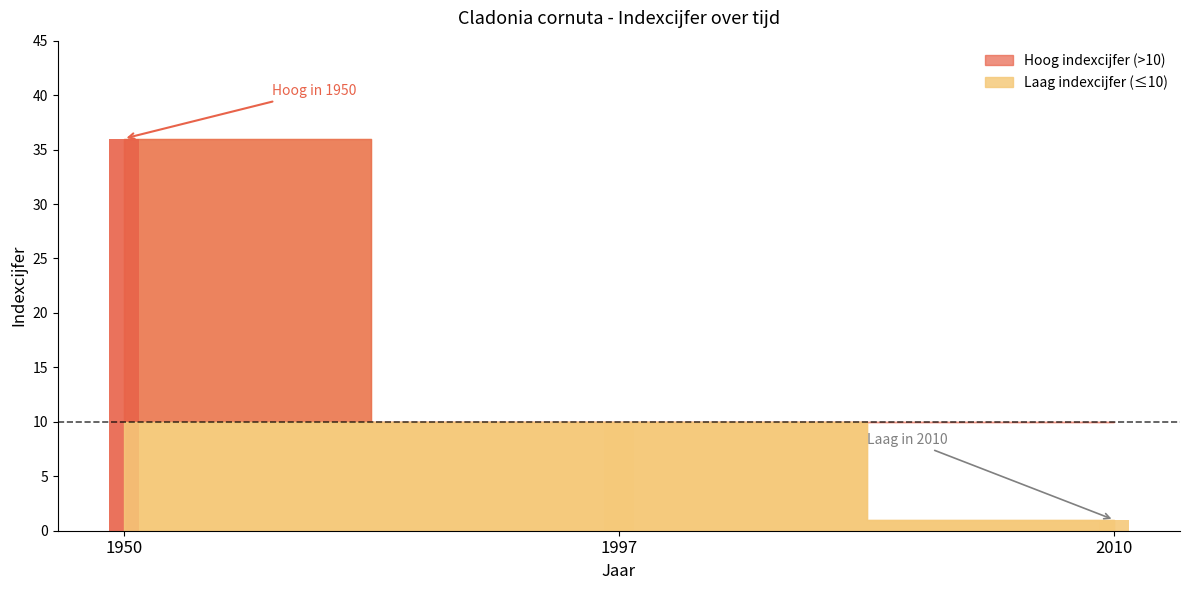

What is the sum of the values at 1997 and 2010?

11